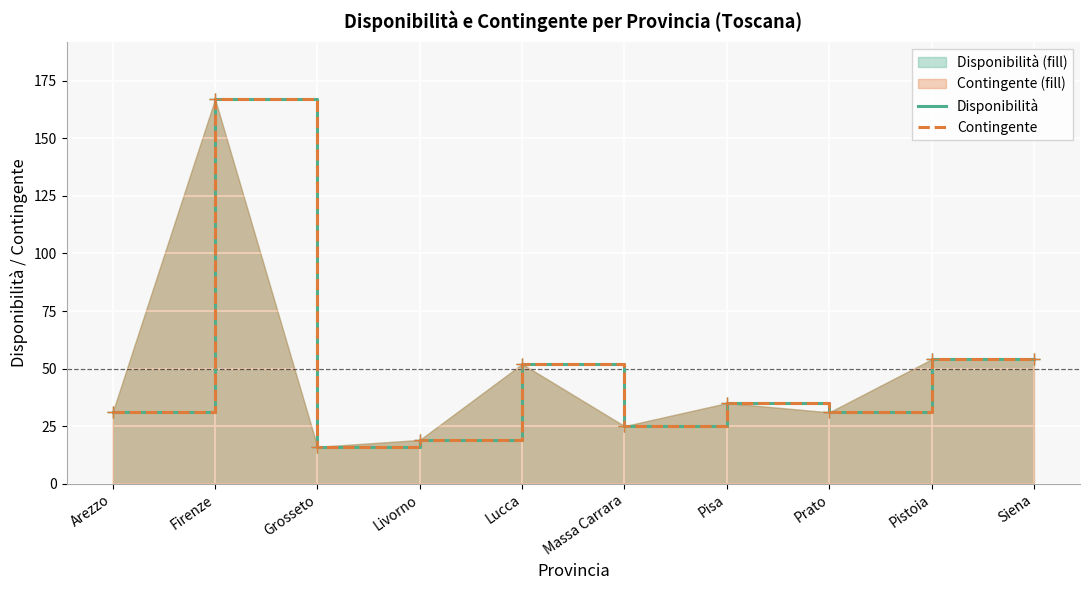

Which series changed the most between Lucca and Pisa?

Disponibilità